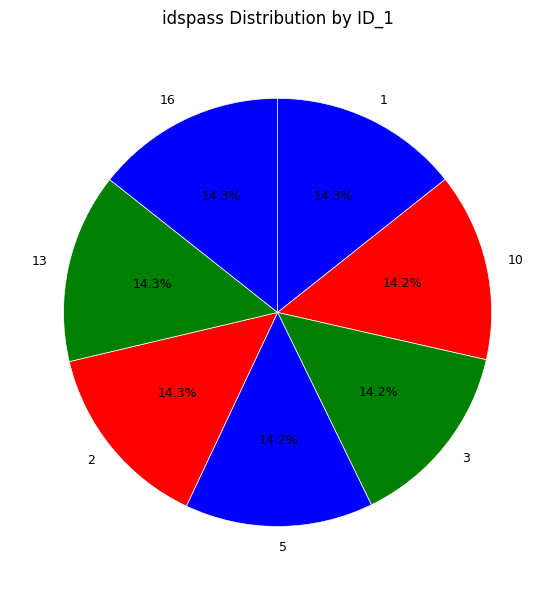

Is it true that 2 is 9% of the pie?

False